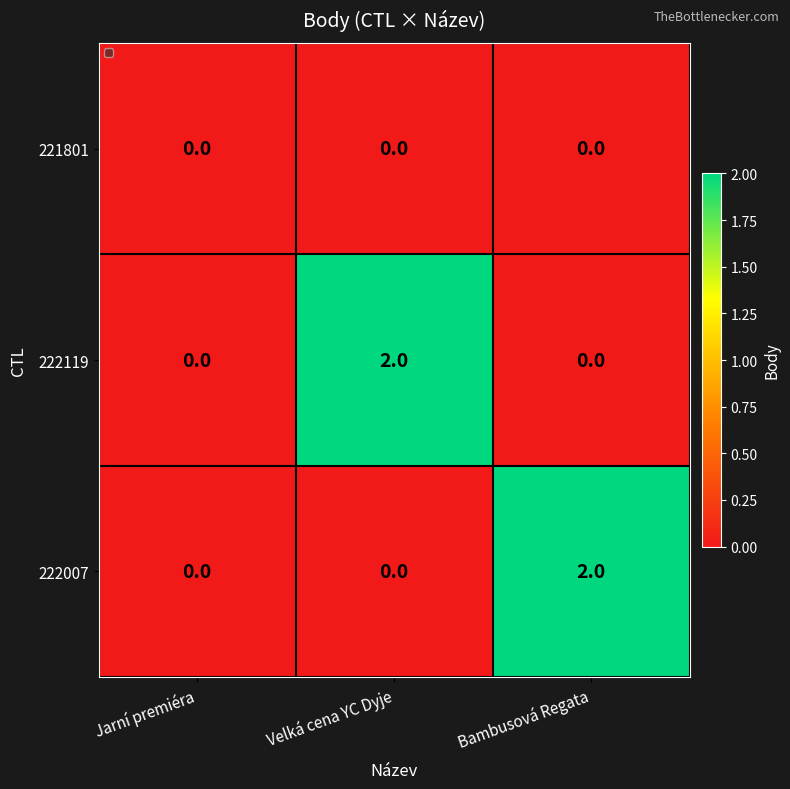

At how many categories does at least one series exceed 1?

2